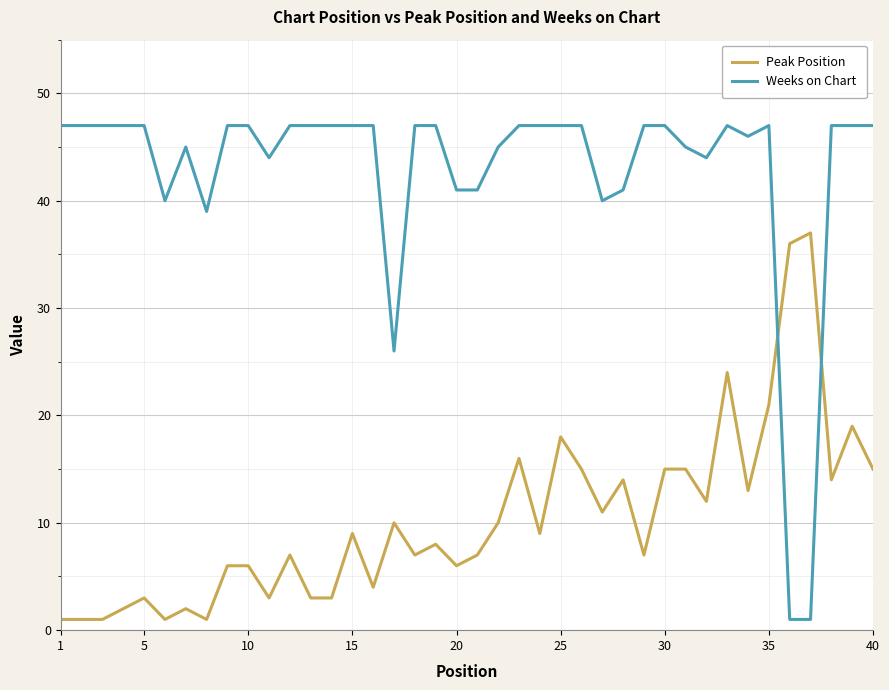

Rank the series by their average value, from highest to lowest.

Weeks on Chart, Peak Position